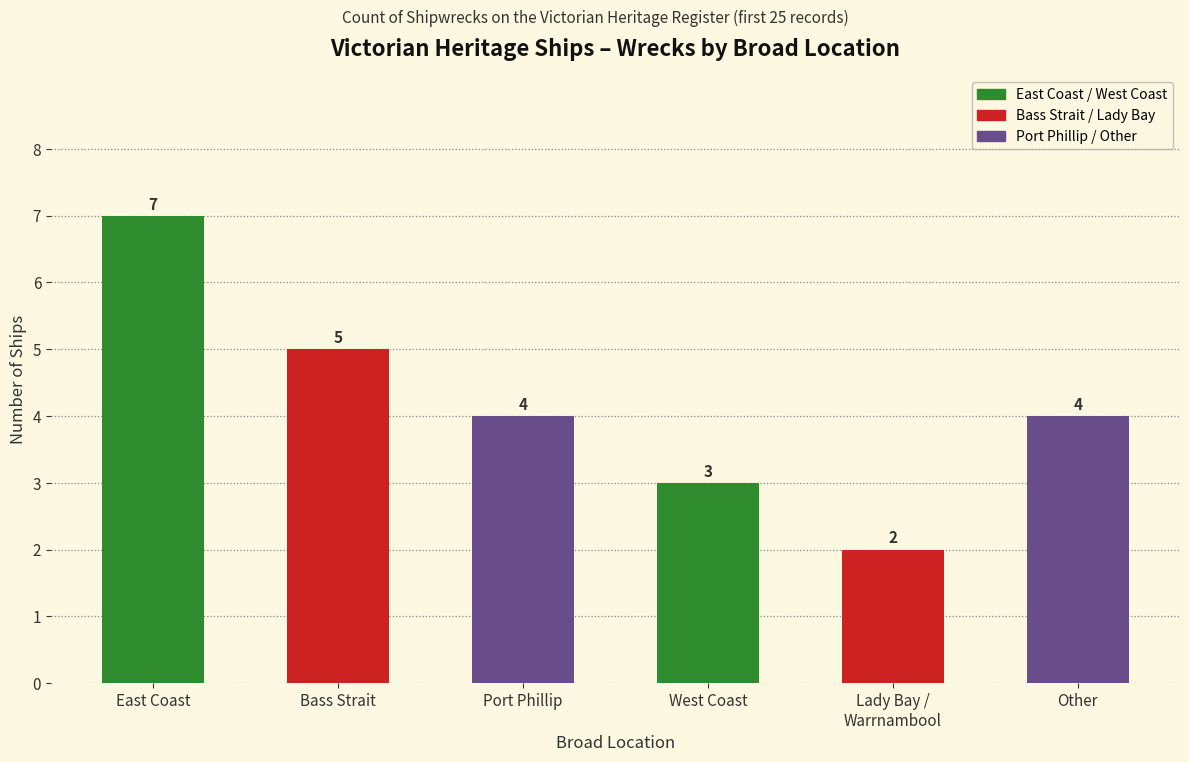

How many bars are there in total?

6